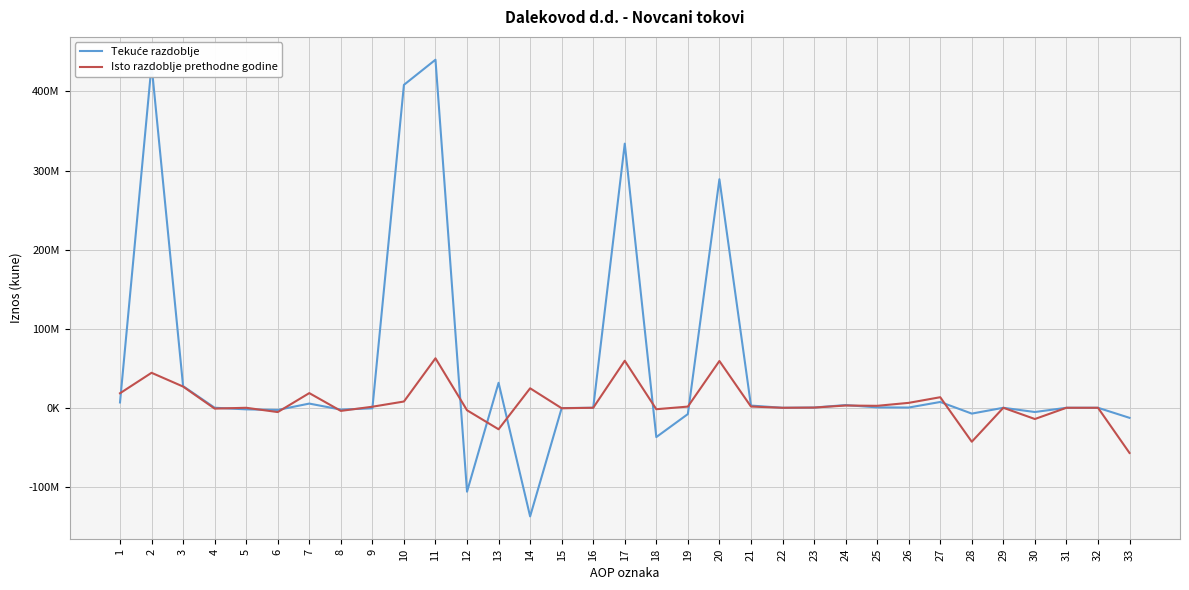

Between 29 and 13, which is larger?

13